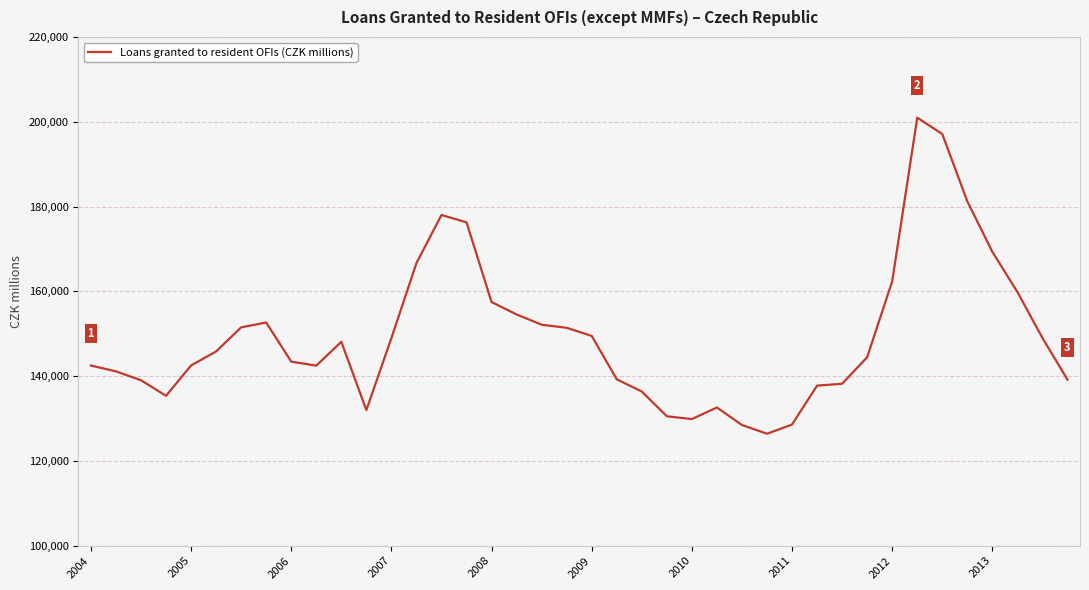

What is the smallest value displayed?

126414